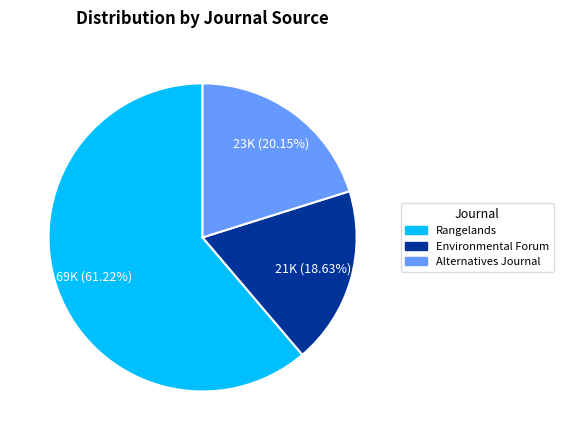

Which slice is the largest?

Rangelands